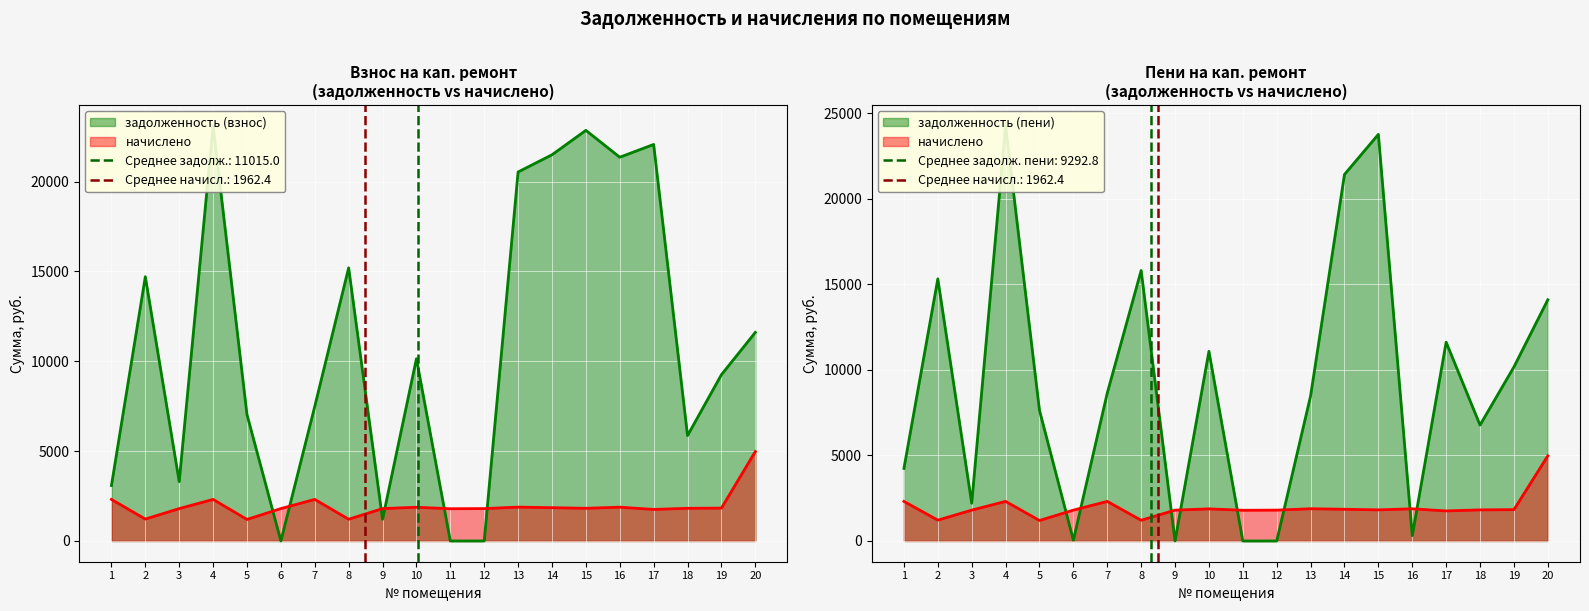

What are all the series names shown in the legend?

задолженность (взнос), задолженность (пени), начислено